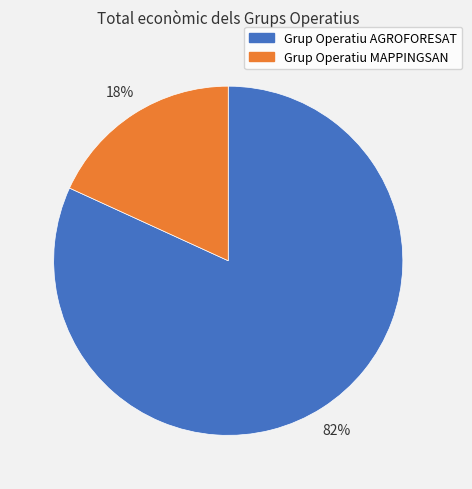

What is the largest slice in the pie chart?

Grup Operatiu AGROFORESAT